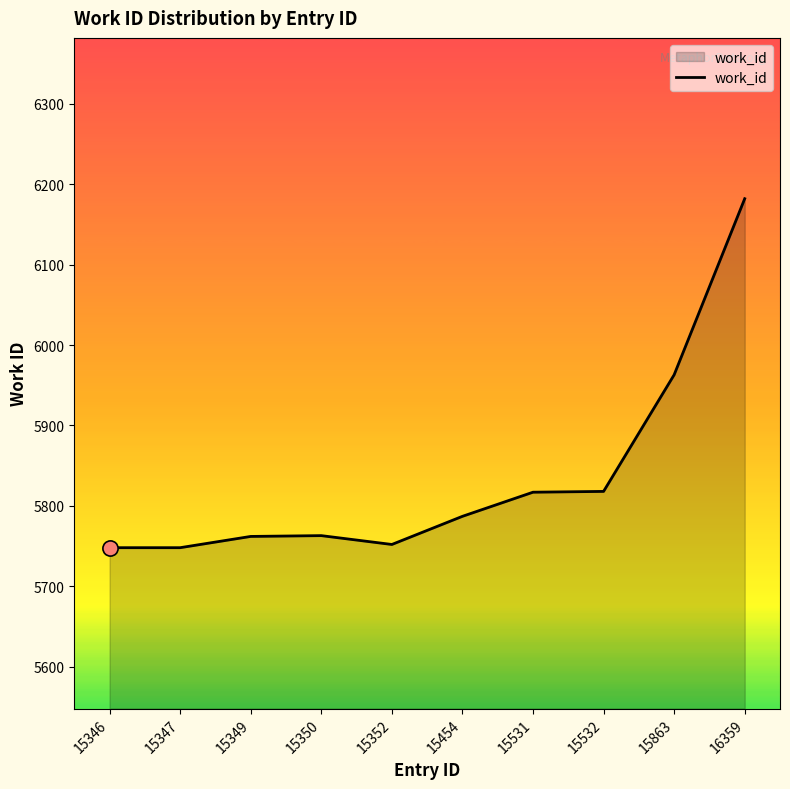

Which has a higher value, 15346 or 16359?

16359